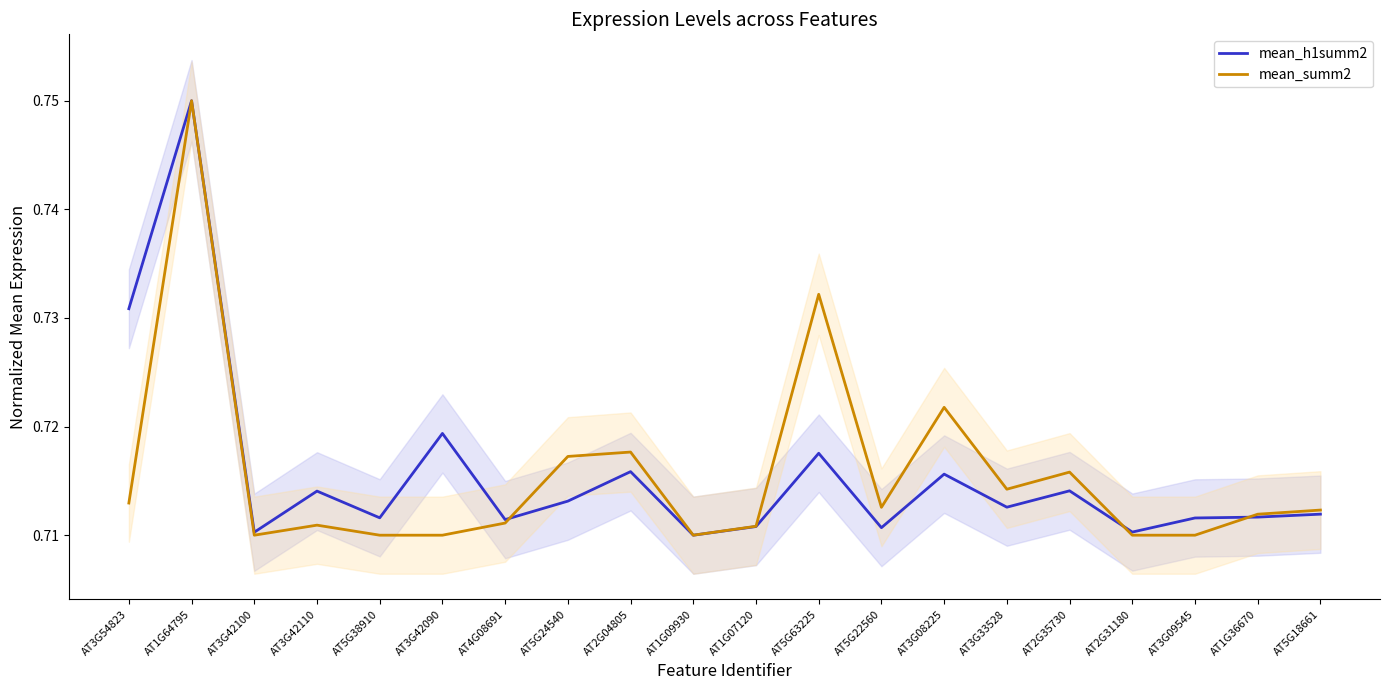

True or false: mean_summ2 has more than 0 points higher than both neighbors.

True